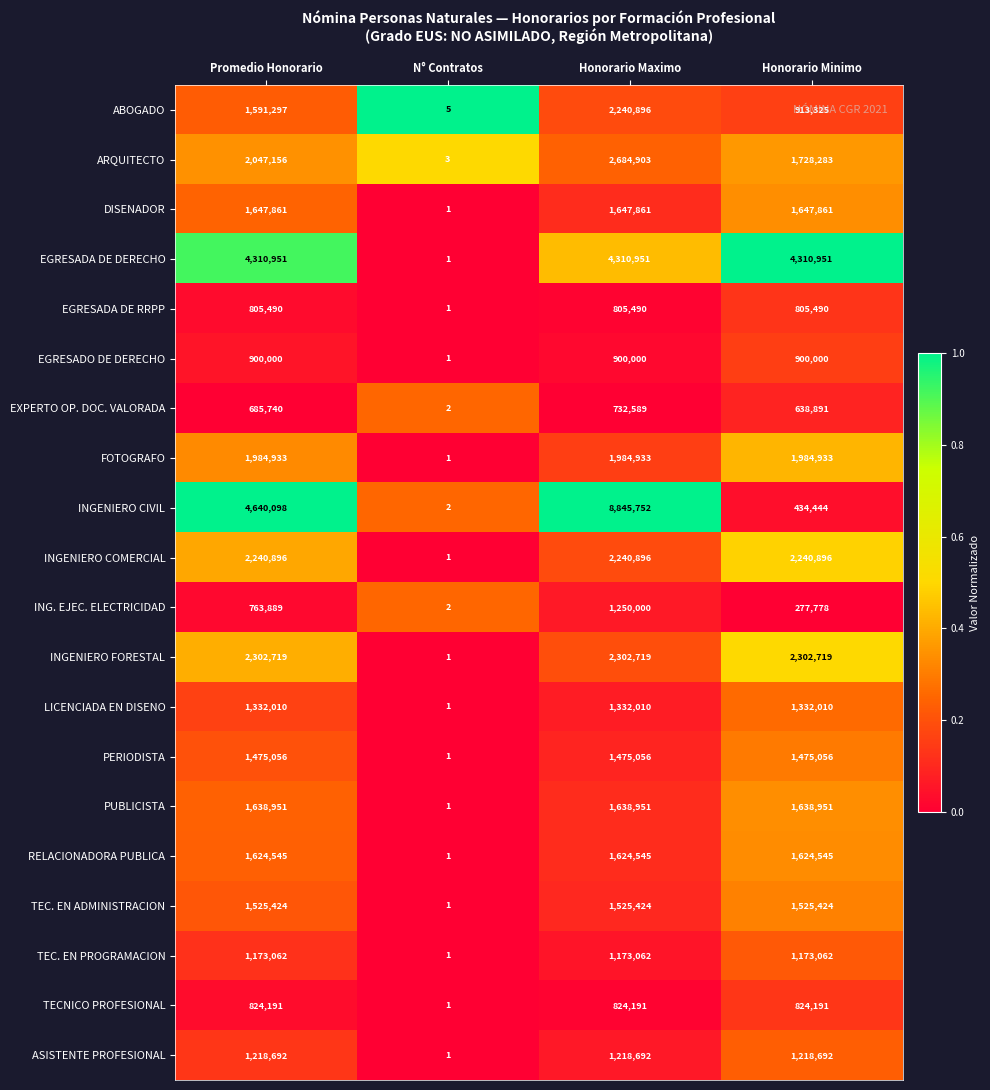

Which series changed the most between Promedio Honorario and Honorario Maximo?

INGENIERO CIVIL